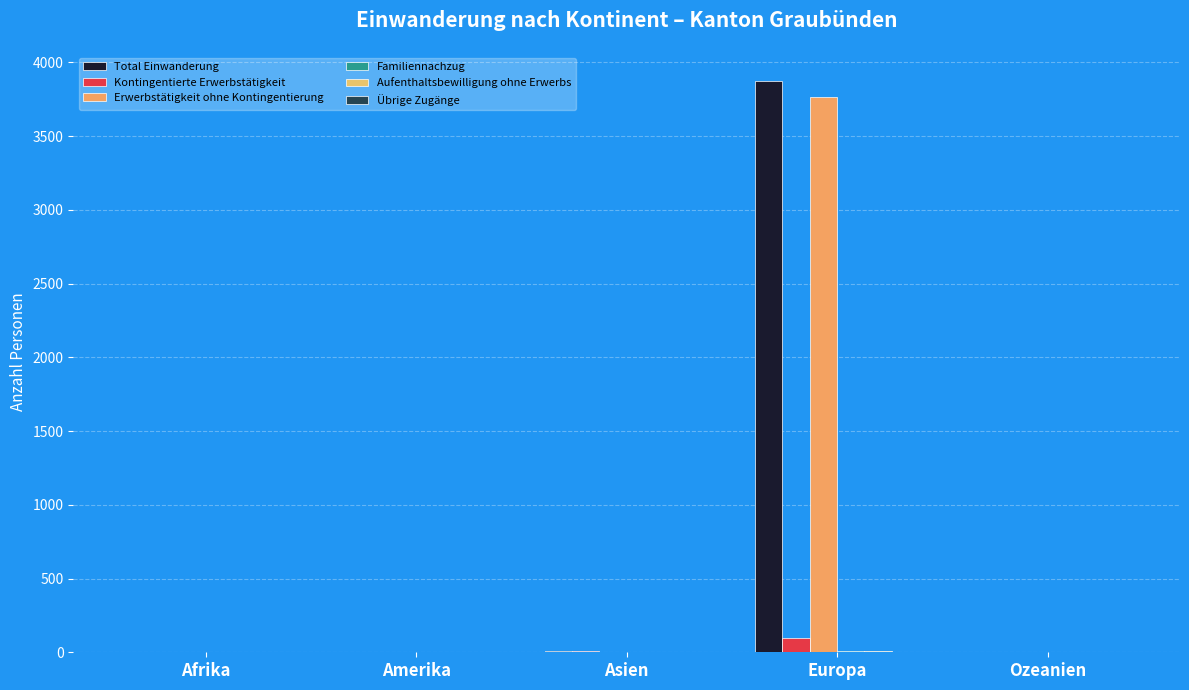

At which category is the sum across all series the highest?

Europa